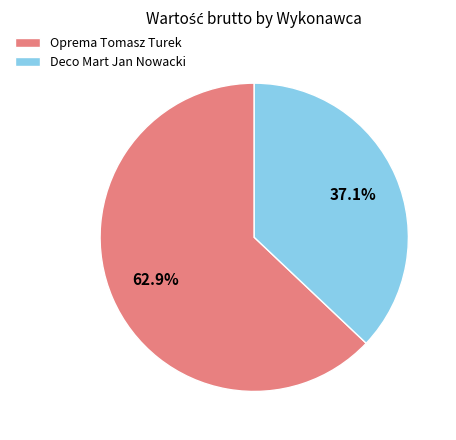

How many segments does this pie chart have?

2